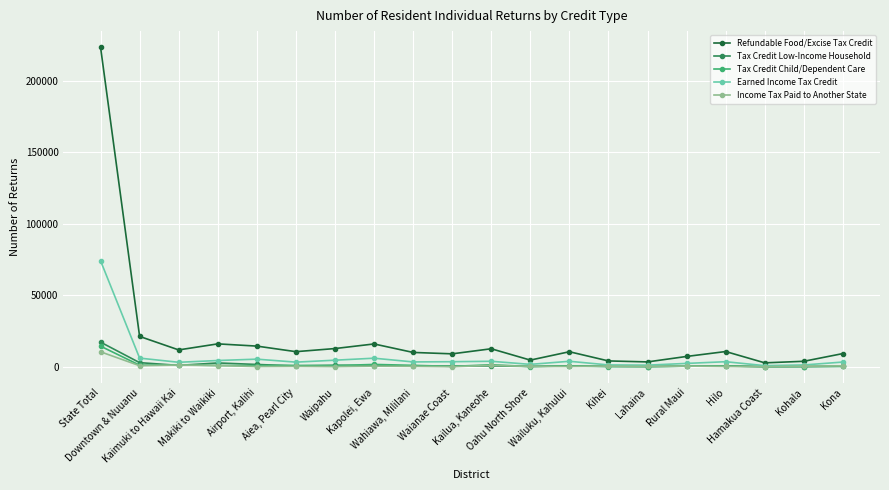

What is the highest value of the Income Tax Paid to Another State series?

10498